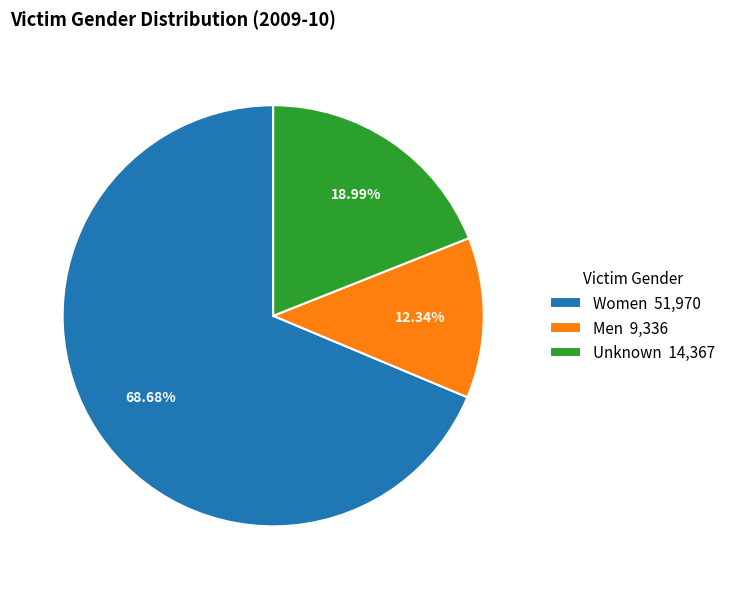

To the nearest percent, what portion does Women represent?

69%